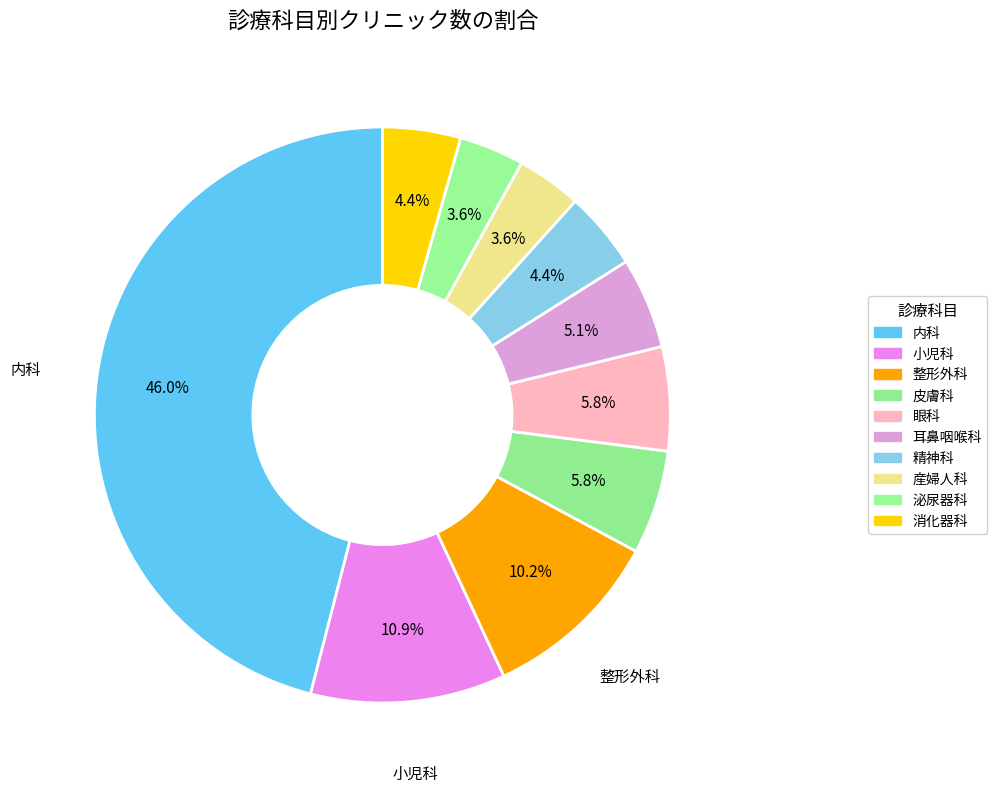

To the nearest percent, what is the combined percentage of 皮膚科 and 小児科?

17%